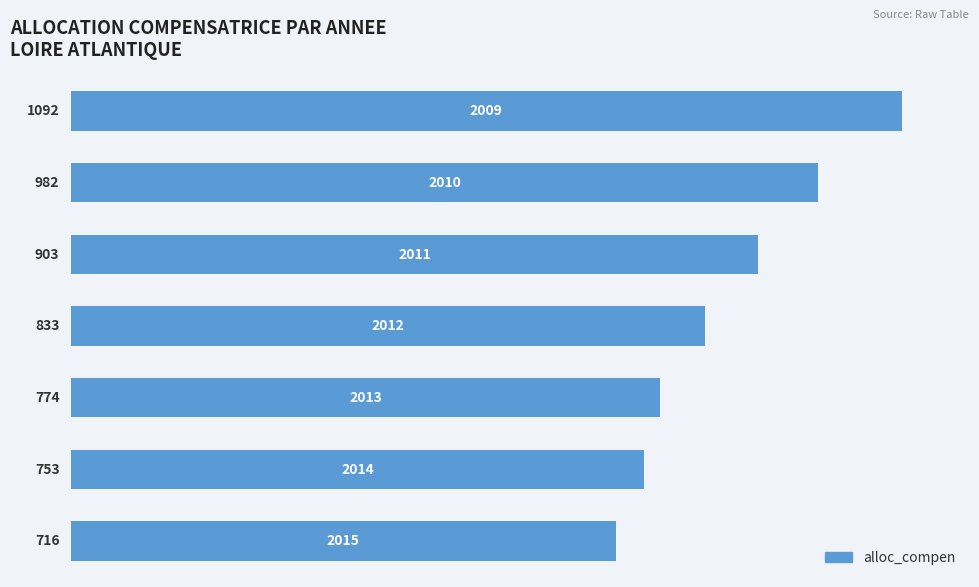

What is the difference between the second highest and second lowest values?

229